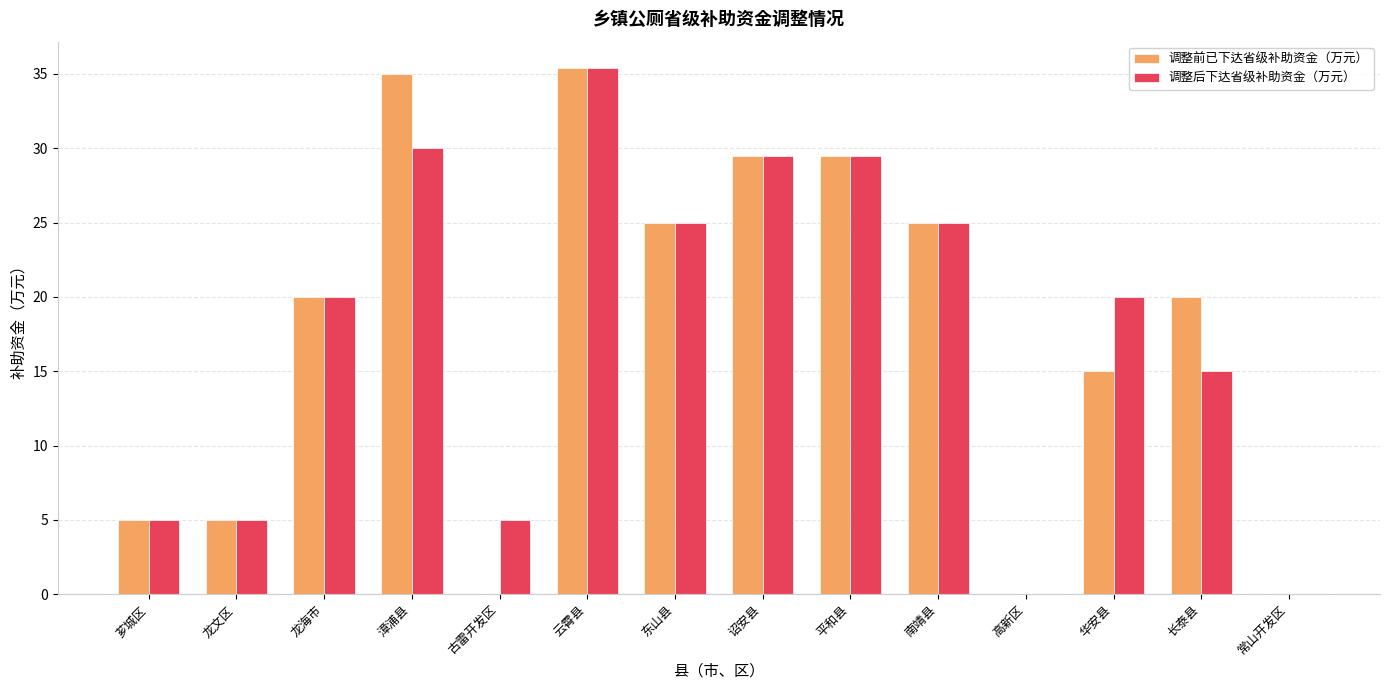

Where is 调整后下达省级补助资金（万元） nearest to the value 17?

长泰县